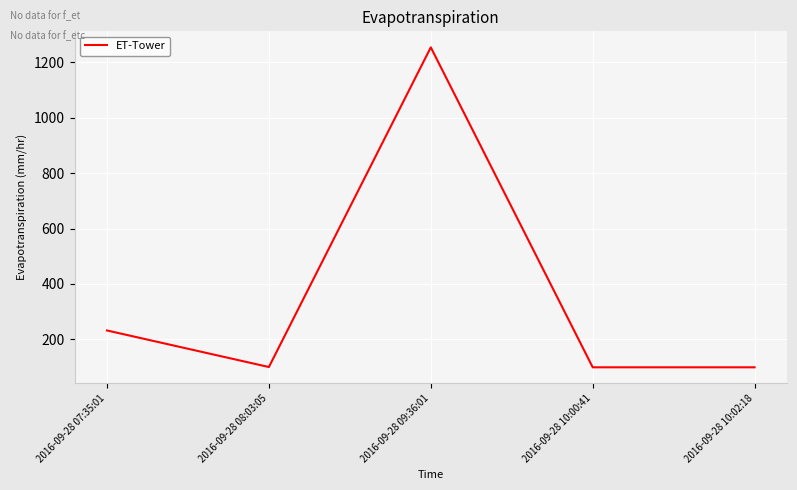

At which category does the chart reach its peak across all series?

2016-09-28 09:36:01